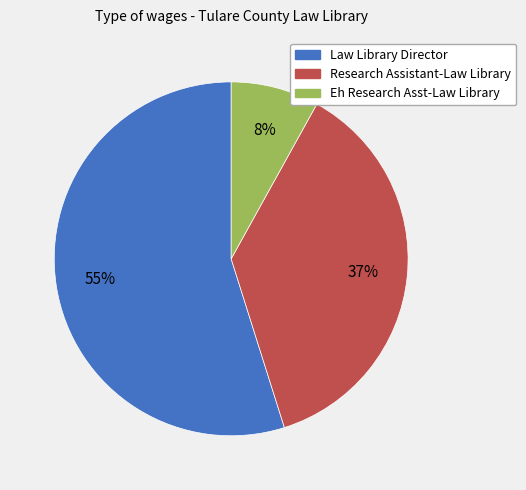

What percentage is the Eh Research Asst-Law Library slice, to the nearest percent?

8%